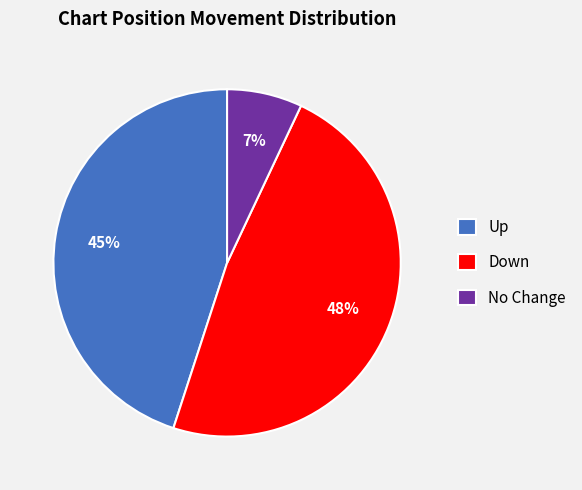

Which category has the smallest portion of the pie?

No Change